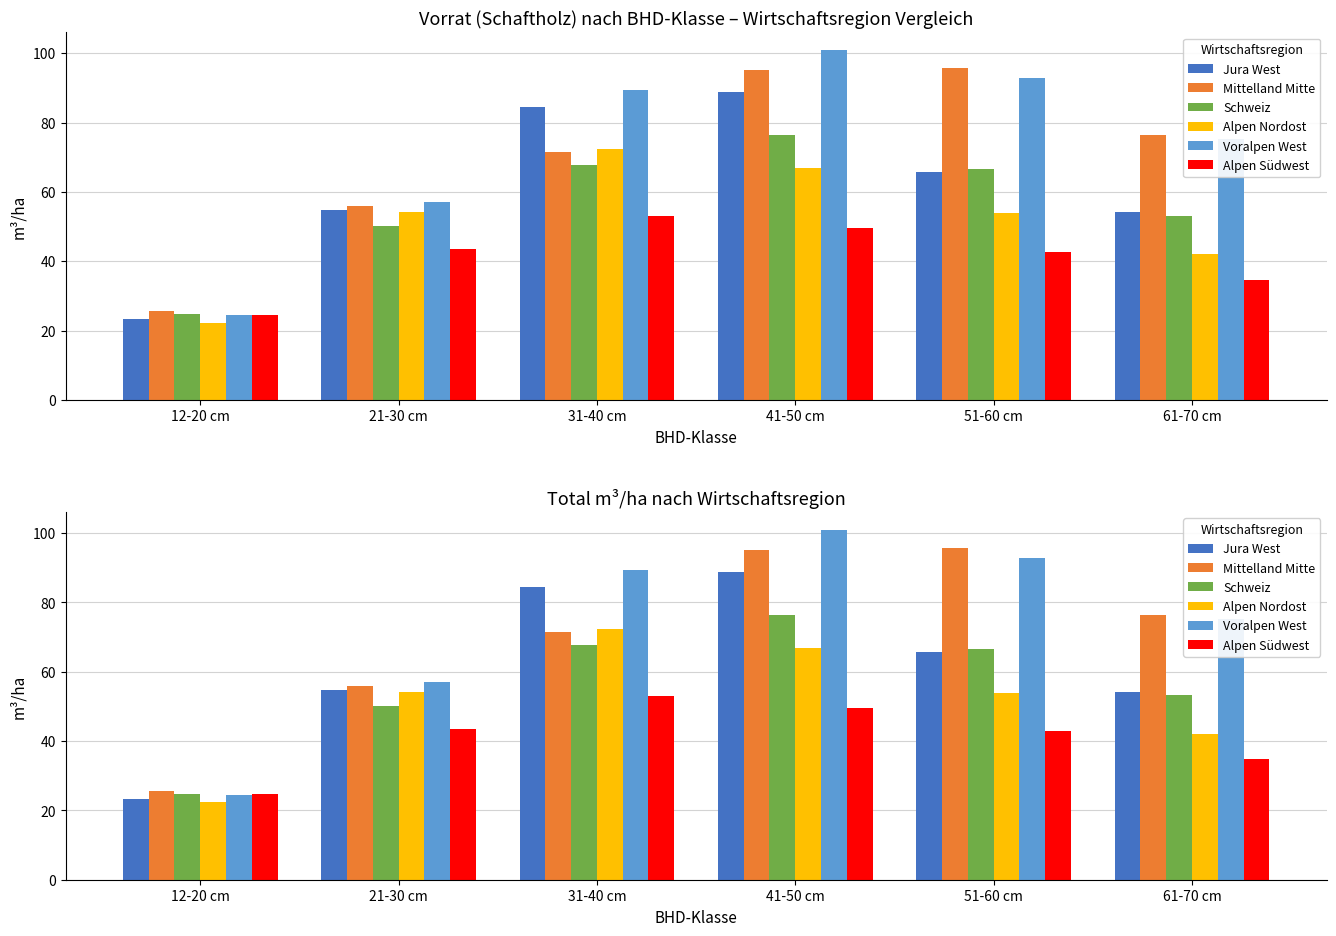

What is the label of the 3rd bar from the left?

31-40 cm